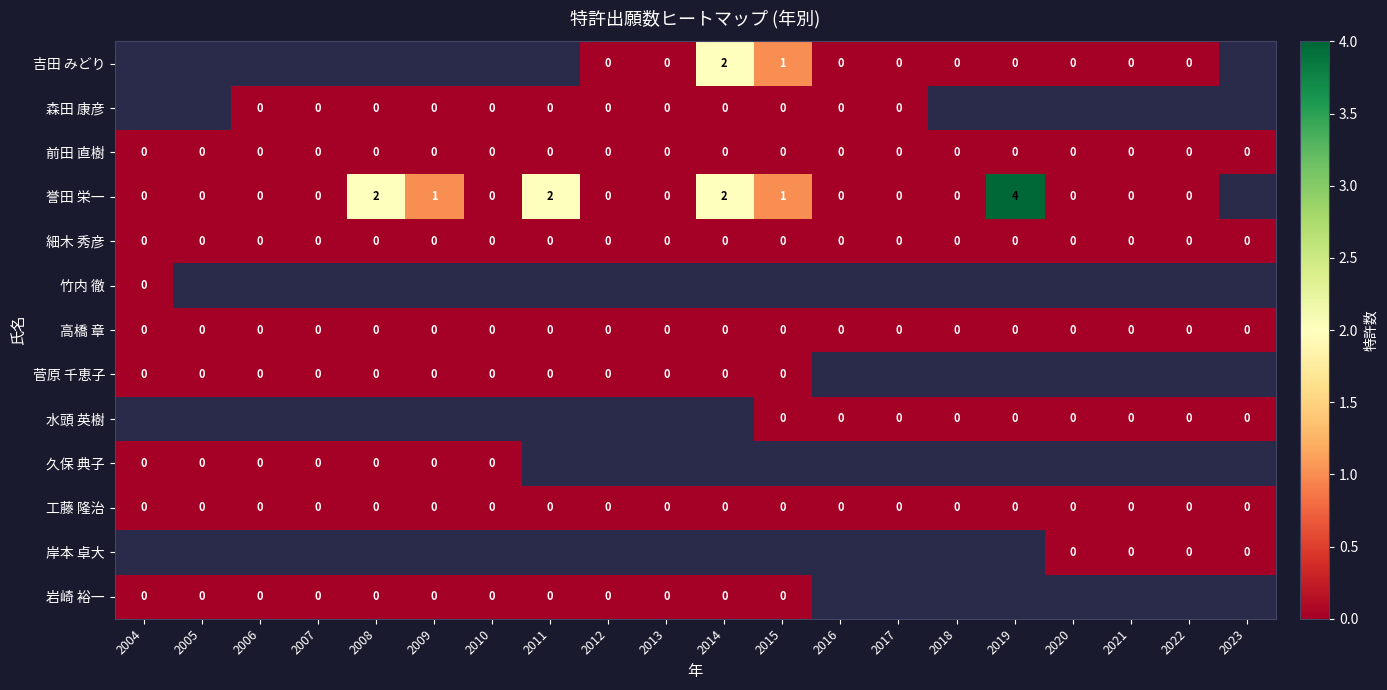

The 工藤 隆治 series shows 0 at 2016. True or false?

True